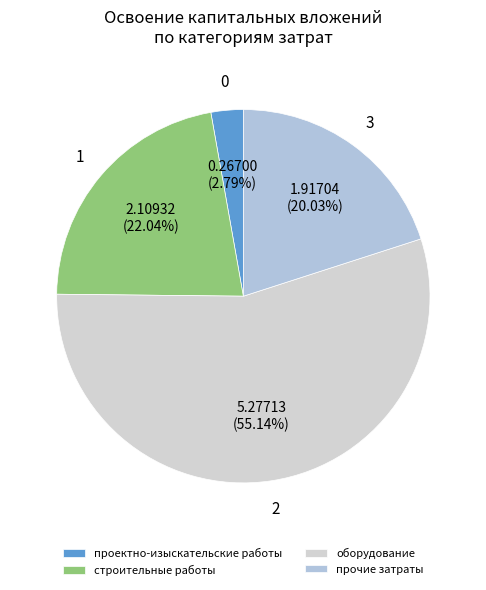

Count the number of slices in the pie.

4